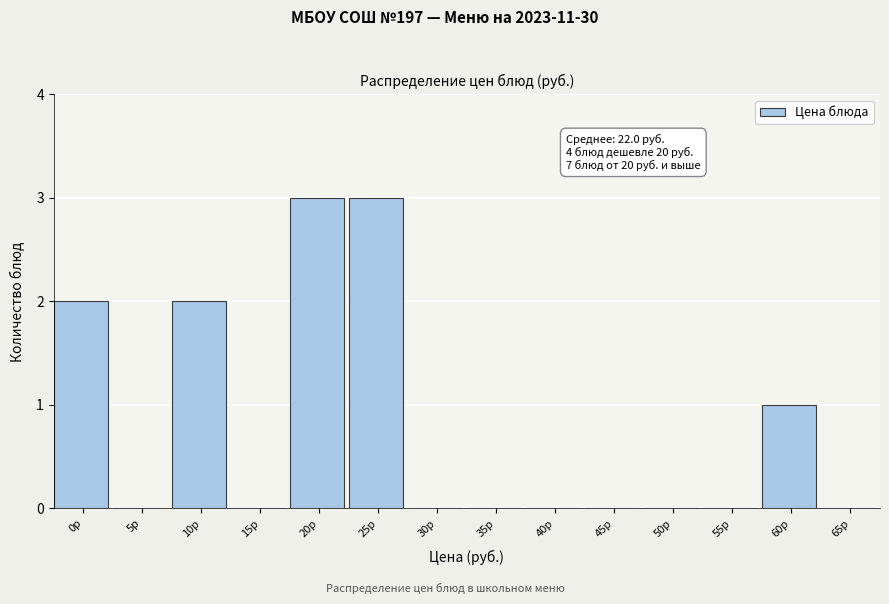

Reading right to left, extract all data points from this chart.

65р=0	60р=1	55р=0	50р=0	45р=0	40р=0	35р=0	30р=0	25р=3	20р=3	15р=0	10р=2	5р=0	0р=2